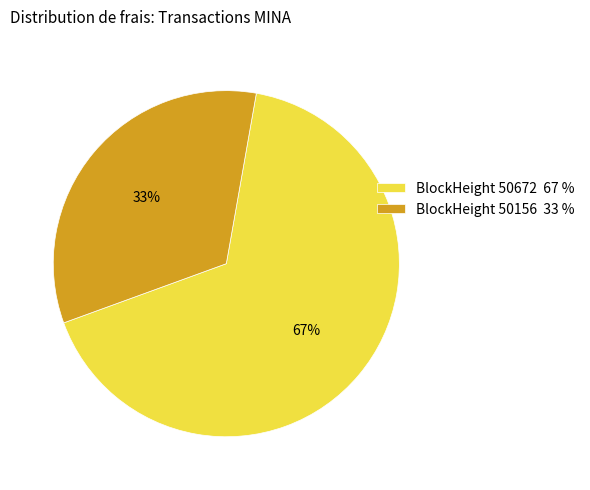

To the nearest percent, what is the combined percentage of BlockHeight 50672 67 % and BlockHeight 50156 33 %?

100%